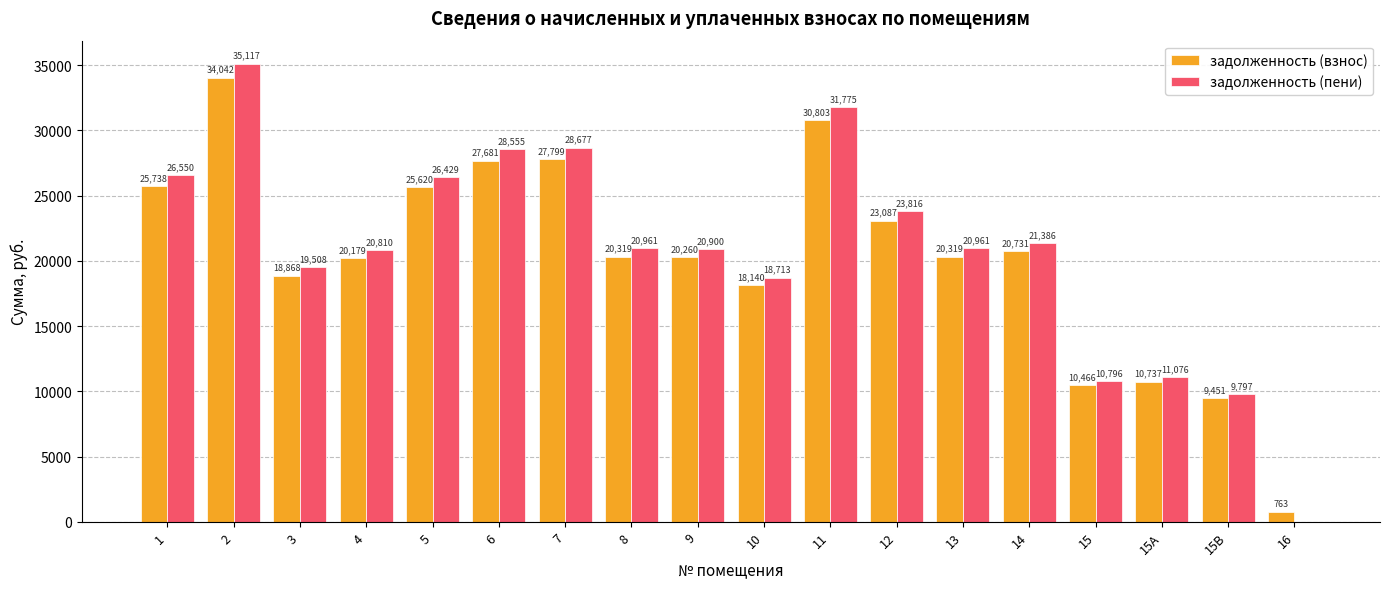

Which series has the largest total across all categories?

задолженность (пени)